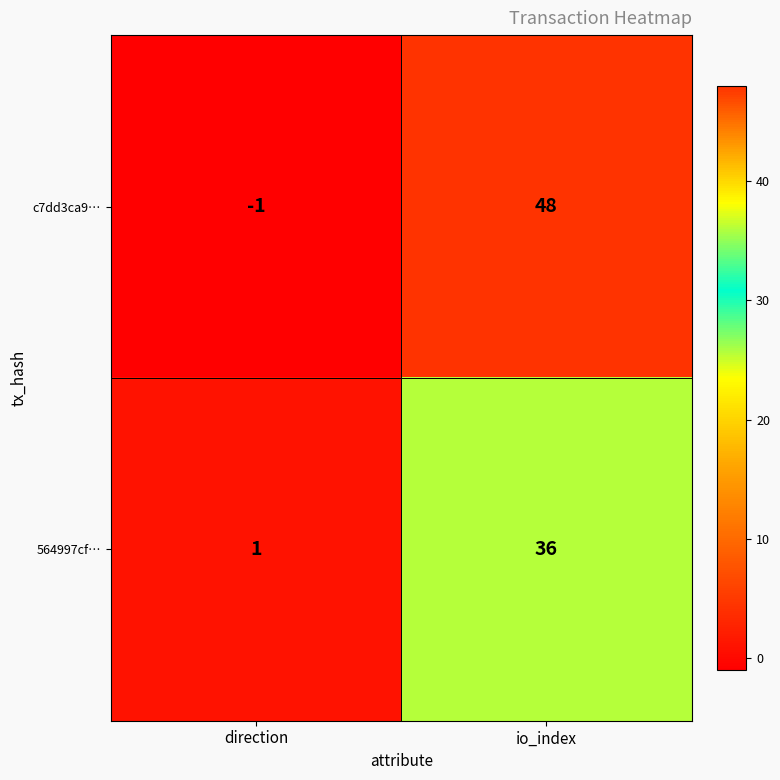

Reading right to left, list all the values displayed in this chart.

c7dd3ca9…: 48	-1
564997cf…: 36	1